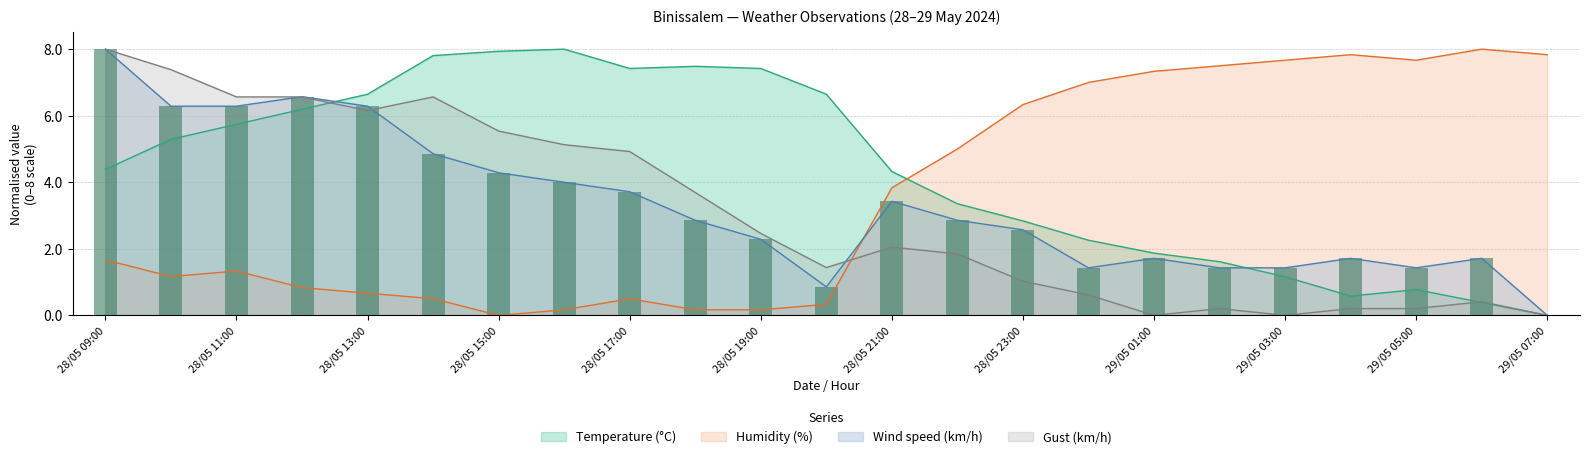

Does the chart contain stacked bars?

No